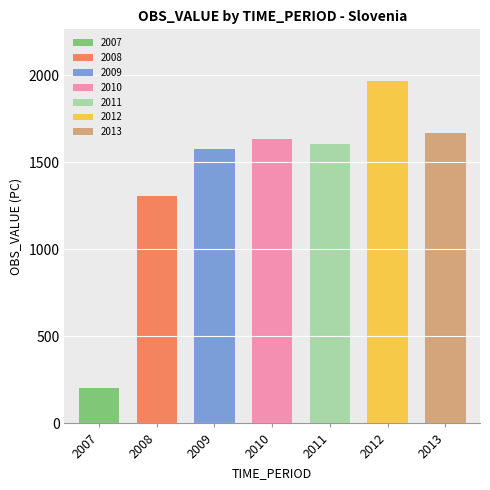

Read the value at 2009.

1576.6